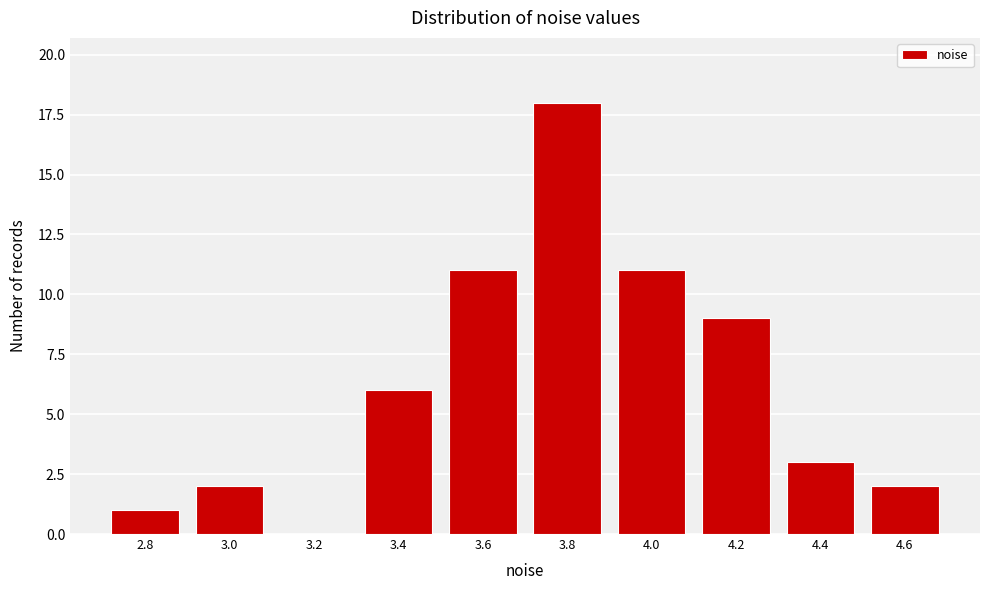

Reading right to left, extract all data points from this chart.

4.6=2	4.4=3	4.2=9	4.0=11	3.8=18	3.6=11	3.4=6	3.2=0	3.0=2	2.8=1